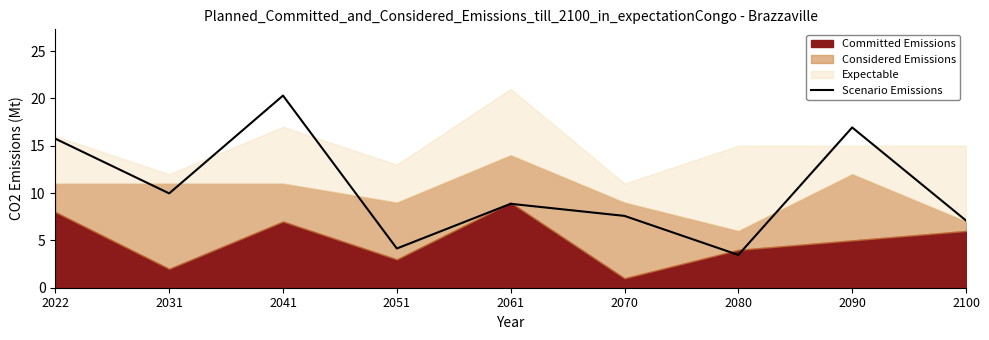

Does the chart have visible grid lines?

No